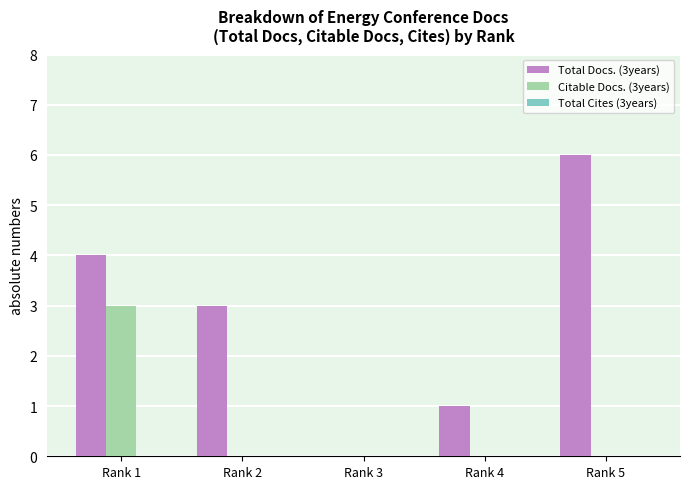

How many Citable Docs. (3years) values are between 0 and 1?

4